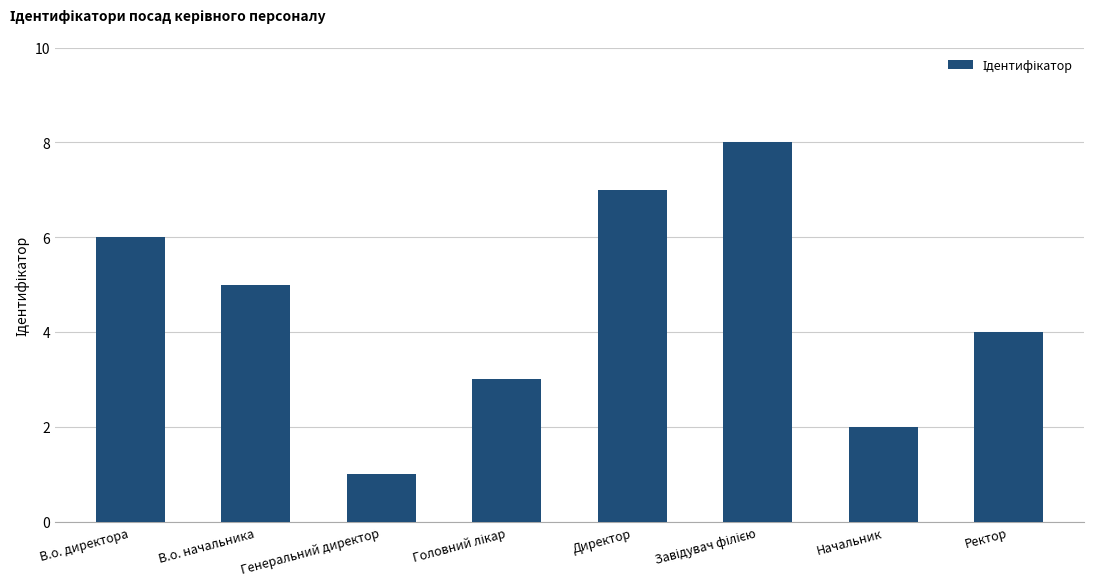

How many values are below 5?

4